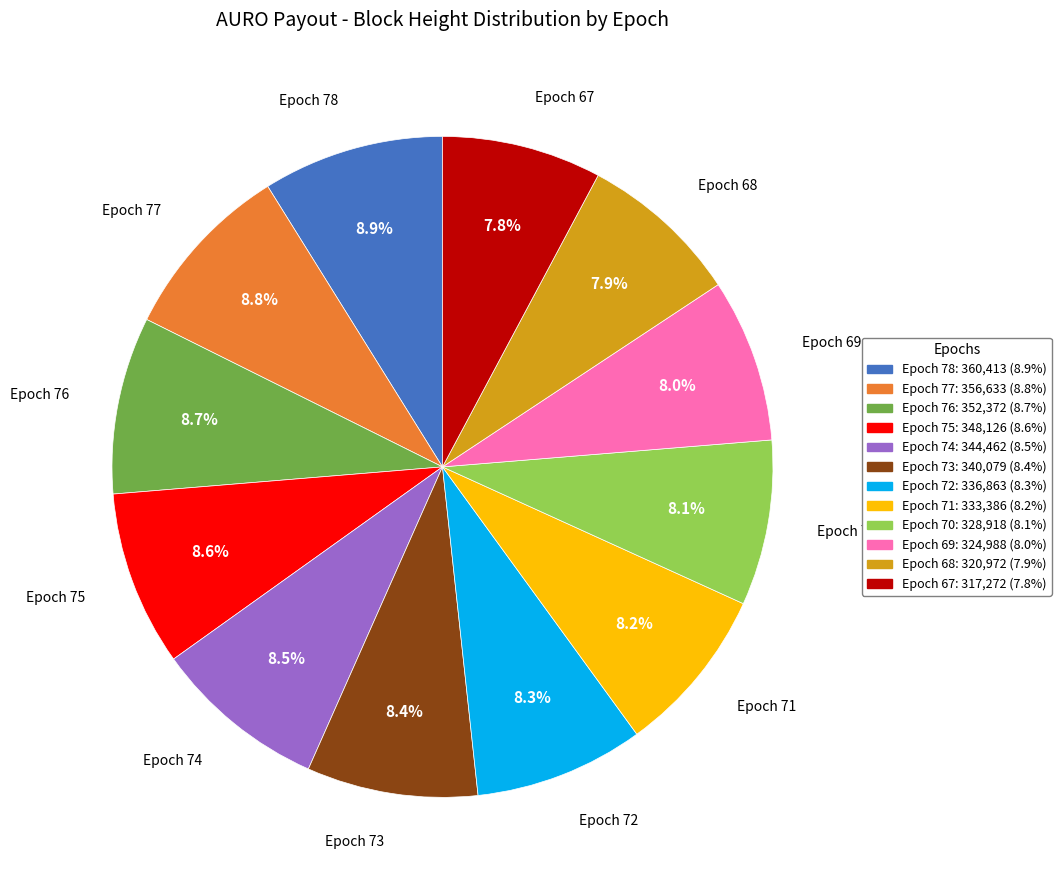

Is it true that Epoch 72 is 8% of the pie?

True